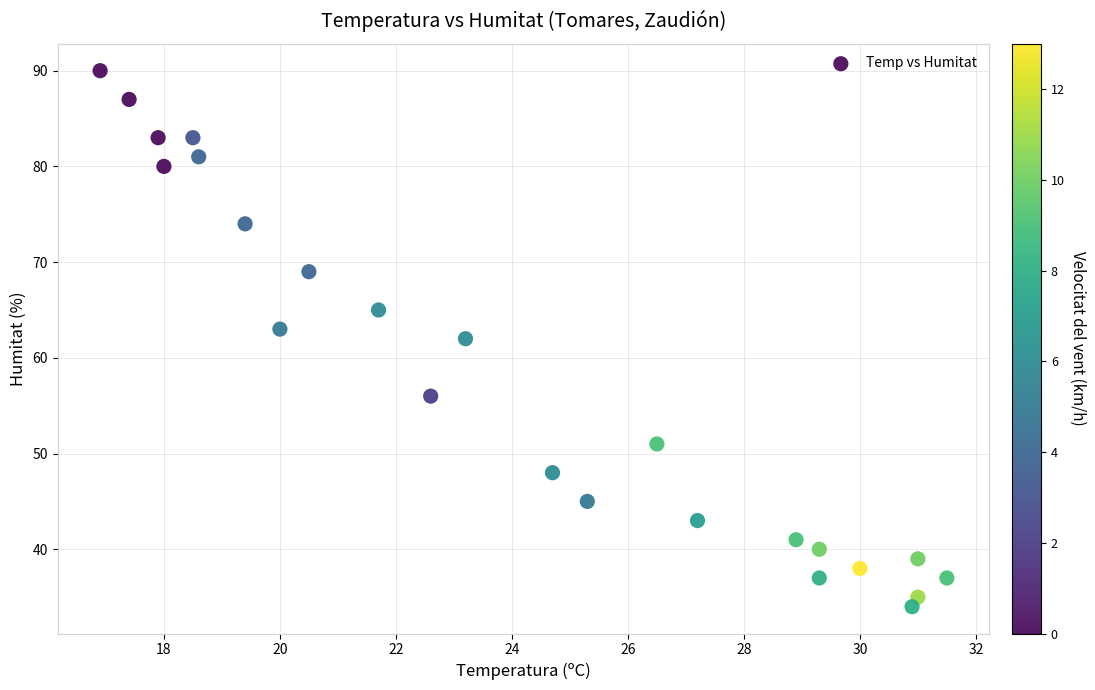

What is the range of Y values (max minus min)?

56